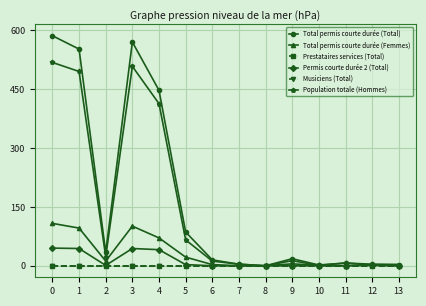

Which series has the largest total across all categories?

Total permis courte durée (Total)